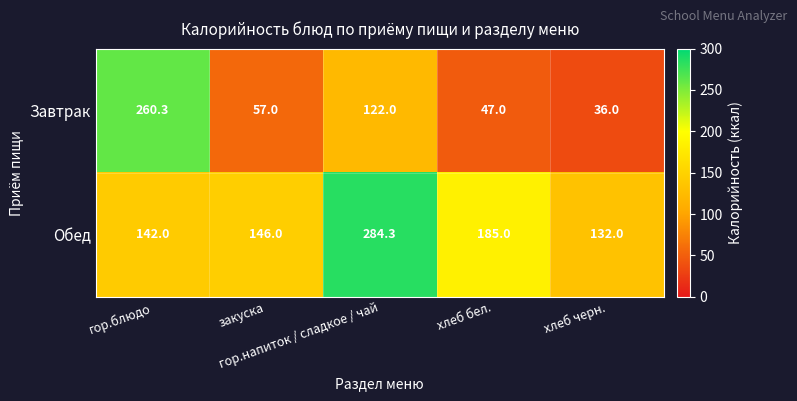

How many data points in Обед are less than 146?

2